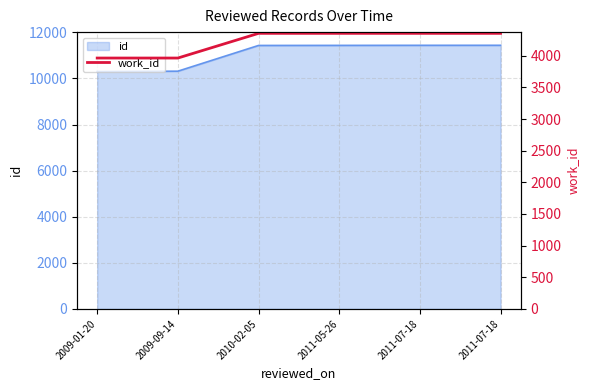

How many lines are shown in the chart?

1